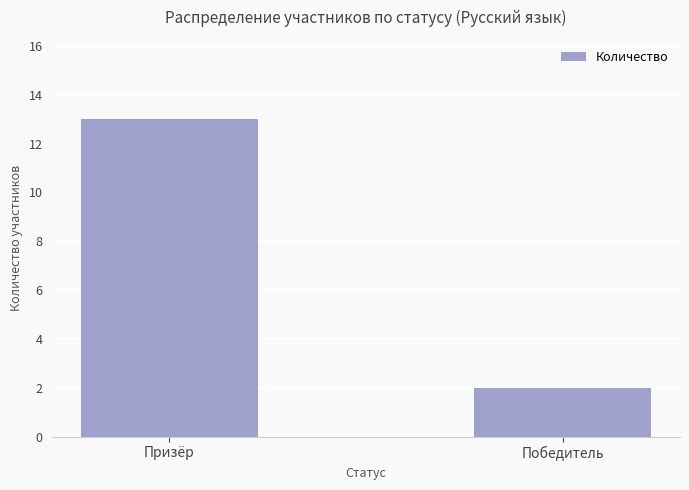

What is the label of the 1st bar from the right?

Победитель